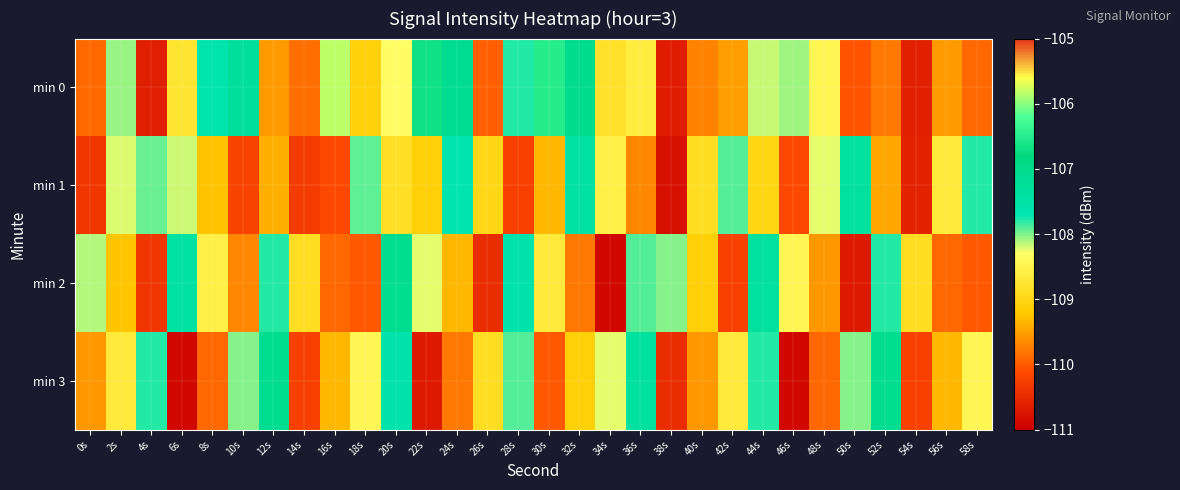

List the series in order of their peak value, lowest first.

min 1, min 2, min 3, min 0